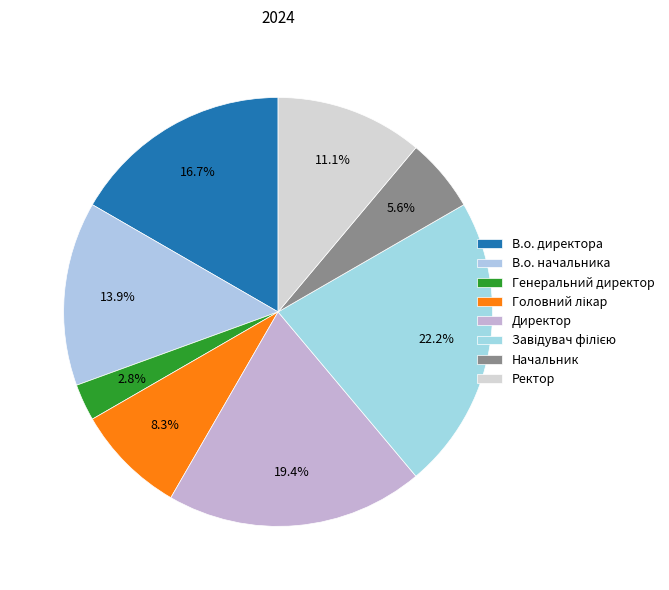

How many segments does this pie chart have?

8